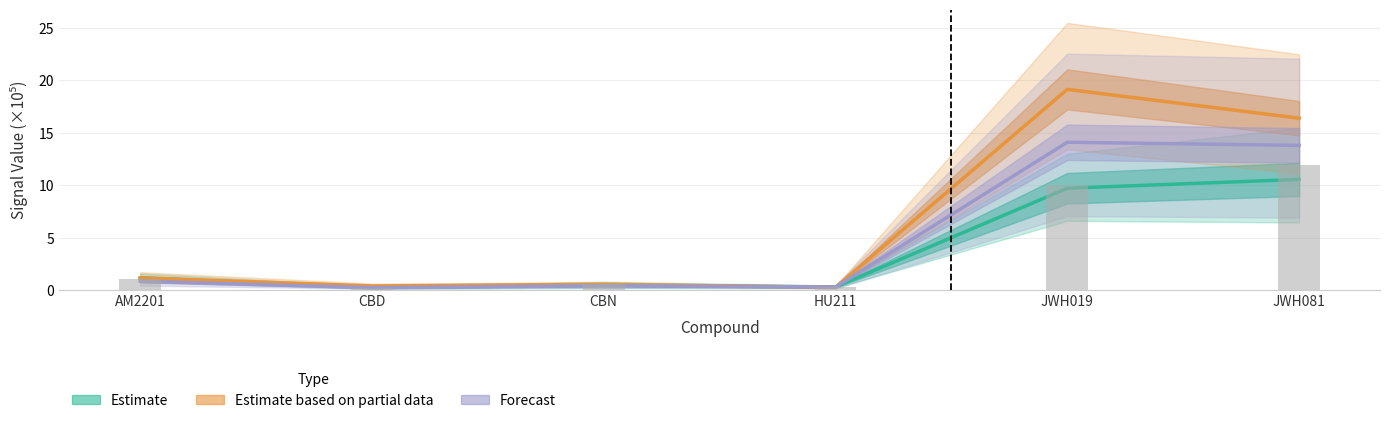

Reading left to right, list all the values displayed in this chart.

Estimate: 1.1	0.2	0.4	0.3	9.7	10.6
Estimate based on partial data: 1.1	0.4	0.5	0.3	19.1	16.4
Forecast: 0.8	0.2	0.4	0.3	14.1	13.8